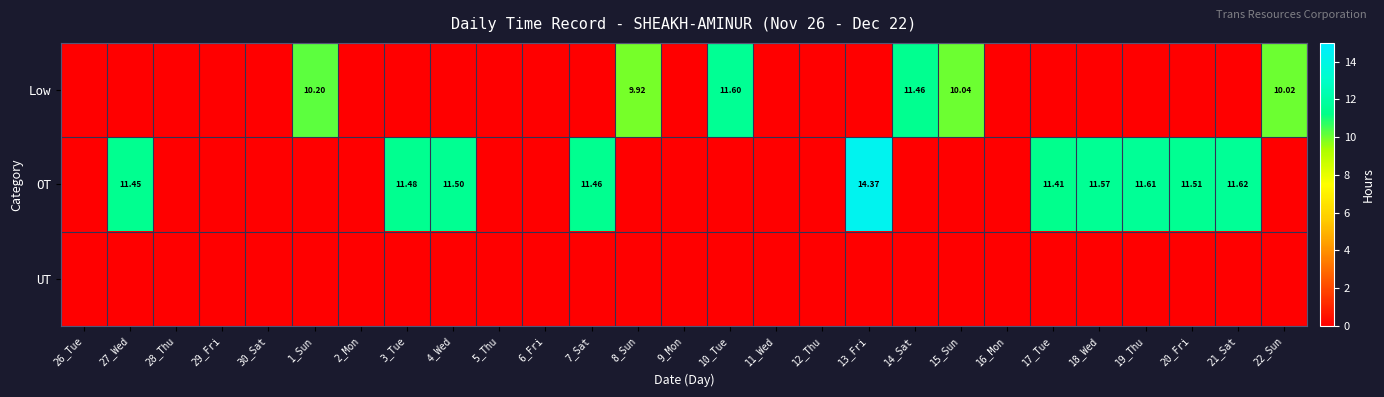

Which series changed the most between 15_Sun and 16_Mon?

Low